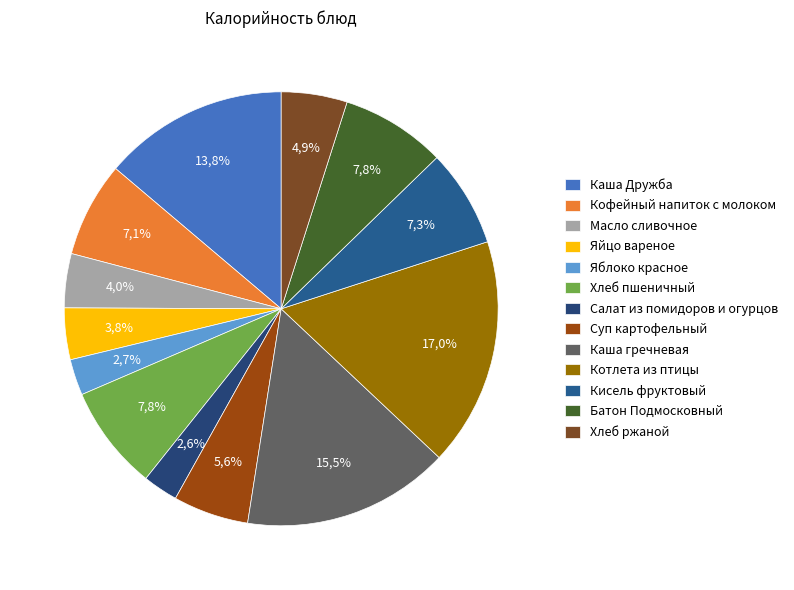

How many slices are in this pie chart?

13